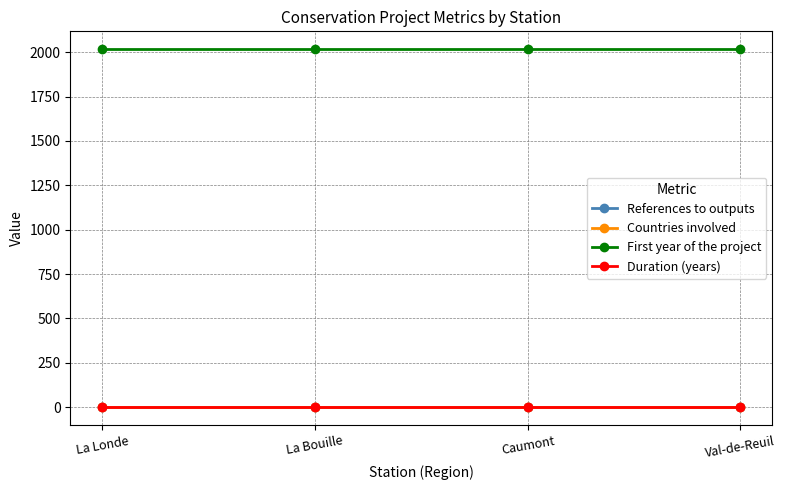

Is this an area chart (filled region under the line)?

No